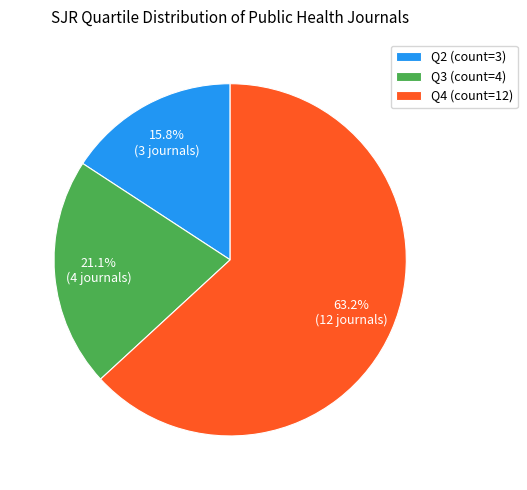

How many slices are in this pie chart?

3